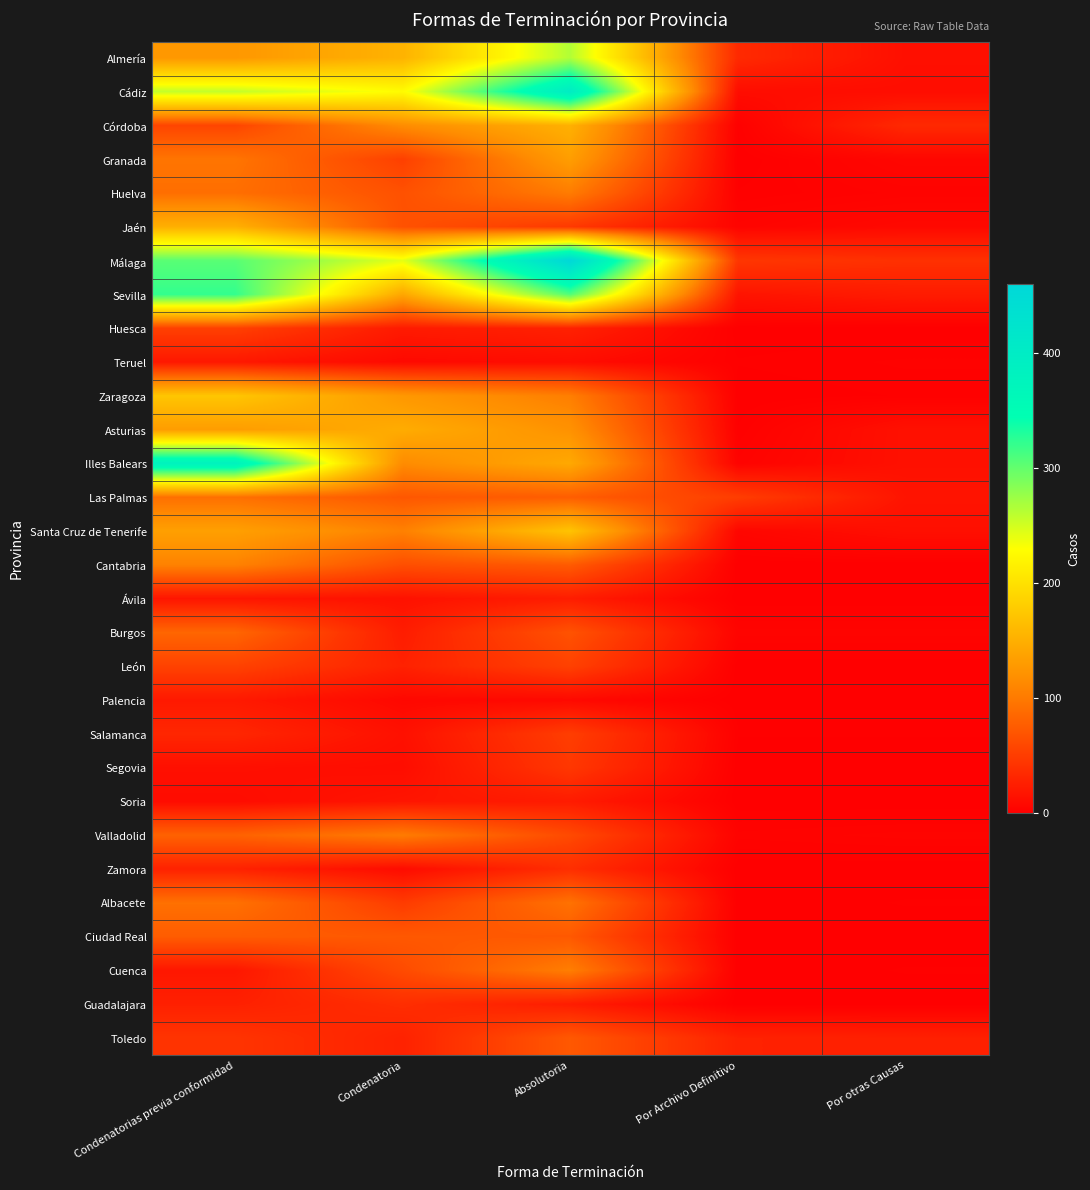

Reading left to right, what are all the values shown in this chart?

Almería: Condenatorias previa conformidad=127	Condenatoria=154	Absolutoria=265	Por Archivo Definitivo=35	Por otras Causas=13
Cádiz: Condenatorias previa conformidad=257	Condenatoria=227	Absolutoria=399	Por Archivo Definitivo=11	Por otras Causas=11
Córdoba: Condenatorias previa conformidad=57	Condenatoria=116	Absolutoria=152	Por Archivo Definitivo=1	Por otras Causas=34
Granada: Condenatorias previa conformidad=96	Condenatoria=53	Absolutoria=133	Por Archivo Definitivo=0	Por otras Causas=6
Huelva: Condenatorias previa conformidad=91	Condenatoria=67	Absolutoria=102	Por Archivo Definitivo=1	Por otras Causas=3
Jaén: Condenatorias previa conformidad=151	Condenatoria=67	Absolutoria=47	Por Archivo Definitivo=4	Por otras Causas=8
Málaga: Condenatorias previa conformidad=305	Condenatoria=242	Absolutoria=460	Por Archivo Definitivo=45	Por otras Causas=40
Sevilla: Condenatorias previa conformidad=322	Condenatoria=142	Absolutoria=308	Por Archivo Definitivo=17	Por otras Causas=23
Huesca: Condenatorias previa conformidad=53	Condenatoria=22	Absolutoria=28	Por Archivo Definitivo=0	Por otras Causas=0
Teruel: Condenatorias previa conformidad=20	Condenatoria=8	Absolutoria=11	Por Archivo Definitivo=1	Por otras Causas=2
Zaragoza: Condenatorias previa conformidad=173	Condenatoria=127	Absolutoria=104	Por Archivo Definitivo=0	Por otras Causas=1
Asturias: Condenatorias previa conformidad=132	Condenatoria=147	Absolutoria=121	Por Archivo Definitivo=1	Por otras Causas=14
Illes Balears: Condenatorias previa conformidad=382	Condenatoria=115	Absolutoria=144	Por Archivo Definitivo=3	Por otras Causas=14
Las Palmas: Condenatorias previa conformidad=92	Condenatoria=72	Absolutoria=77	Por Archivo Definitivo=51	Por otras Causas=17
Santa Cruz de Tenerife: Condenatorias previa conformidad=135	Condenatoria=106	Absolutoria=171	Por Archivo Definitivo=6	Por otras Causas=13
Cantabria: Condenatorias previa conformidad=107	Condenatoria=65	Absolutoria=75	Por Archivo Definitivo=0	Por otras Causas=0
Ávila: Condenatorias previa conformidad=18	Condenatoria=15	Absolutoria=24	Por Archivo Definitivo=0	Por otras Causas=0
Burgos: Condenatorias previa conformidad=84	Condenatoria=24	Absolutoria=68	Por Archivo Definitivo=4	Por otras Causas=4
León: Condenatorias previa conformidad=55	Condenatoria=28	Absolutoria=54	Por Archivo Definitivo=0	Por otras Causas=0
Palencia: Condenatorias previa conformidad=21	Condenatoria=7	Absolutoria=8	Por Archivo Definitivo=0	Por otras Causas=0
Salamanca: Condenatorias previa conformidad=32	Condenatoria=14	Absolutoria=51	Por Archivo Definitivo=1	Por otras Causas=1
Segovia: Condenatorias previa conformidad=13	Condenatoria=11	Absolutoria=46	Por Archivo Definitivo=0	Por otras Causas=0
Soria: Condenatorias previa conformidad=10	Condenatoria=18	Absolutoria=23	Por Archivo Definitivo=0	Por otras Causas=0
Valladolid: Condenatorias previa conformidad=81	Condenatoria=102	Absolutoria=61	Por Archivo Definitivo=3	Por otras Causas=4
Zamora: Condenatorias previa conformidad=28	Condenatoria=10	Absolutoria=38	Por Archivo Definitivo=0	Por otras Causas=0
Albacete: Condenatorias previa conformidad=93	Condenatoria=49	Absolutoria=94	Por Archivo Definitivo=0	Por otras Causas=1
Ciudad Real: Condenatorias previa conformidad=76	Condenatoria=73	Absolutoria=73	Por Archivo Definitivo=0	Por otras Causas=0
Cuenca: Condenatorias previa conformidad=19	Condenatoria=62	Absolutoria=104	Por Archivo Definitivo=0	Por otras Causas=1
Guadalajara: Condenatorias previa conformidad=27	Condenatoria=38	Absolutoria=24	Por Archivo Definitivo=0	Por otras Causas=0
Toledo: Condenatorias previa conformidad=43	Condenatoria=28	Absolutoria=73	Por Archivo Definitivo=28	Por otras Causas=27